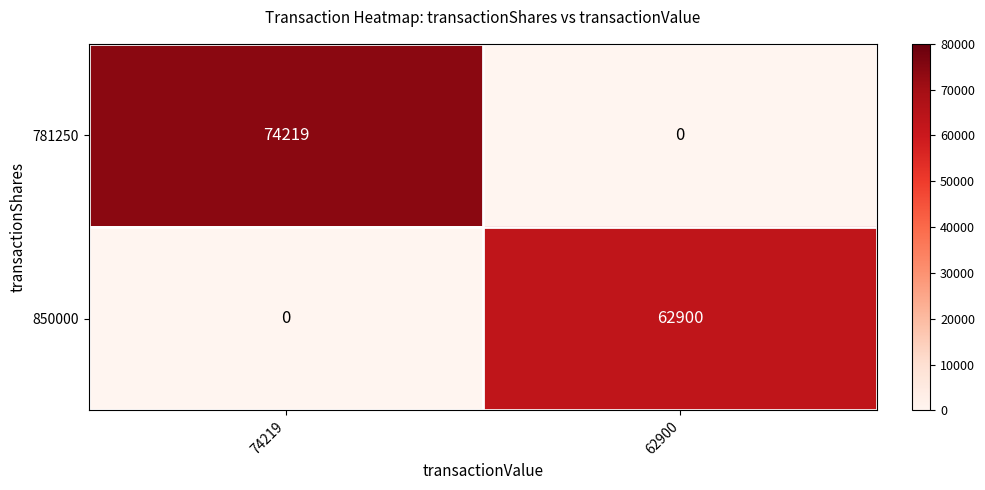

What is the average value of the 850000 series?

31450